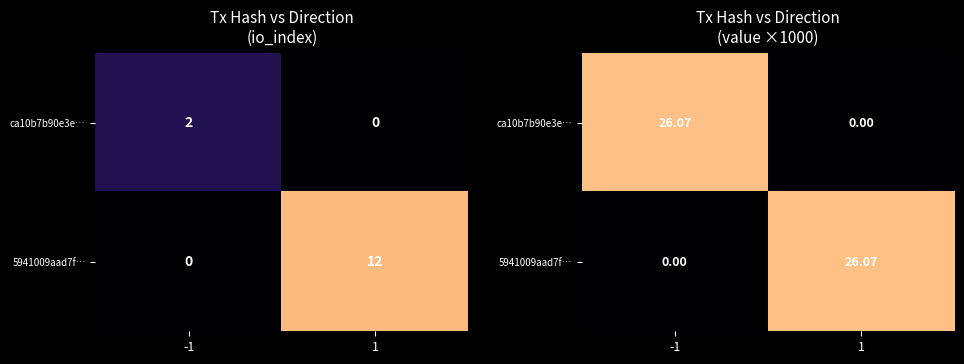

Is the value of ca10b7b90e3e… at 1 greater than the value of 5941009aad7f… at -1?

No